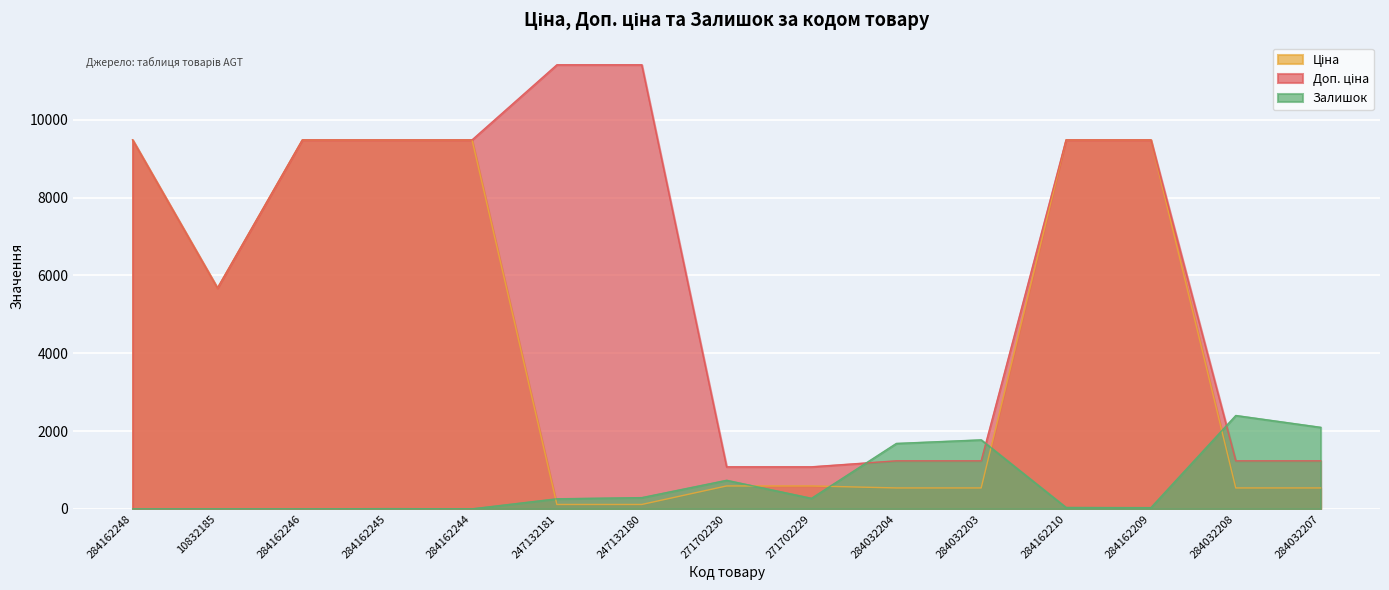

Reading left to right, list all the values displayed in this chart.

Ціна: 9480.1	5673.8	9480.1	9480.1	9480.1	114.1	114.1	589.9	589.9	539.0	539.0	9480.1	9480.1	539.0	539.0
Доп. ціна: 9480.1	5673.8	9480.1	9480.1	9480.1	11410.0	11410.0	1081.7	1081.7	1235.4	1235.4	9480.1	9480.1	1235.4	1235.4
Залишок: 0.0	2.0	0.0	8.0	2.0	260.0	290.0	735.0	272.0	1682.0	1774.0	37.0	33.0	2400.0	2096.0